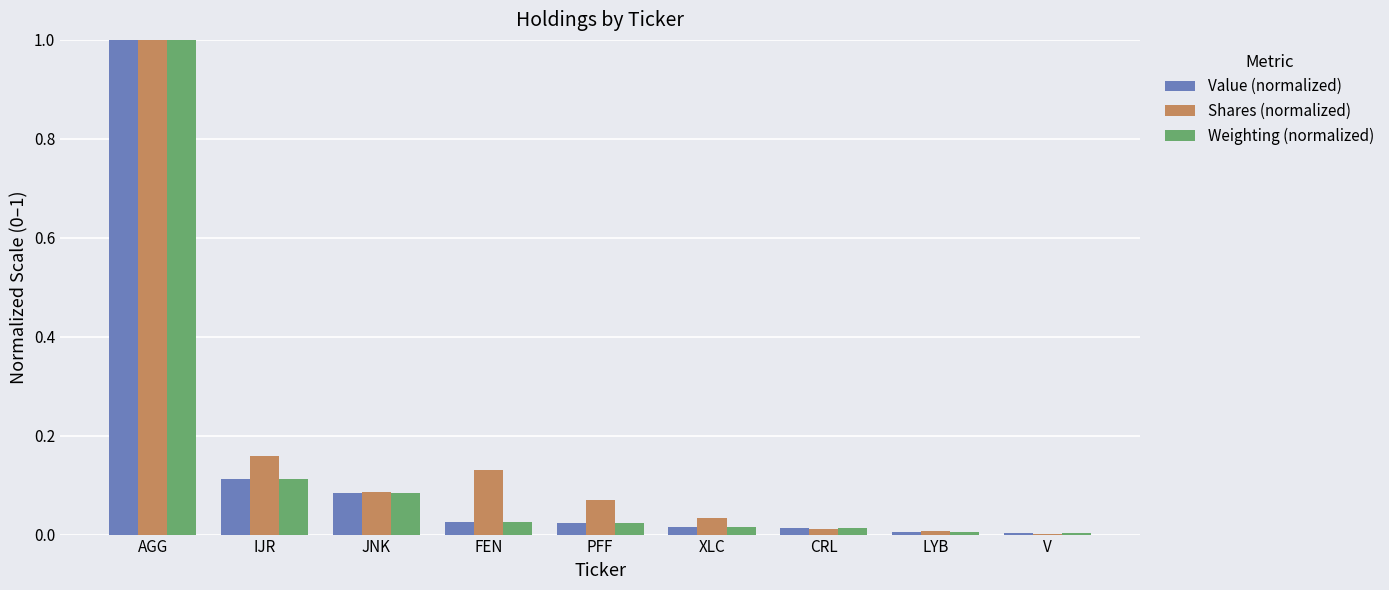

Between IJR and JNK, which series saw the biggest shift?

Shares (normalized)